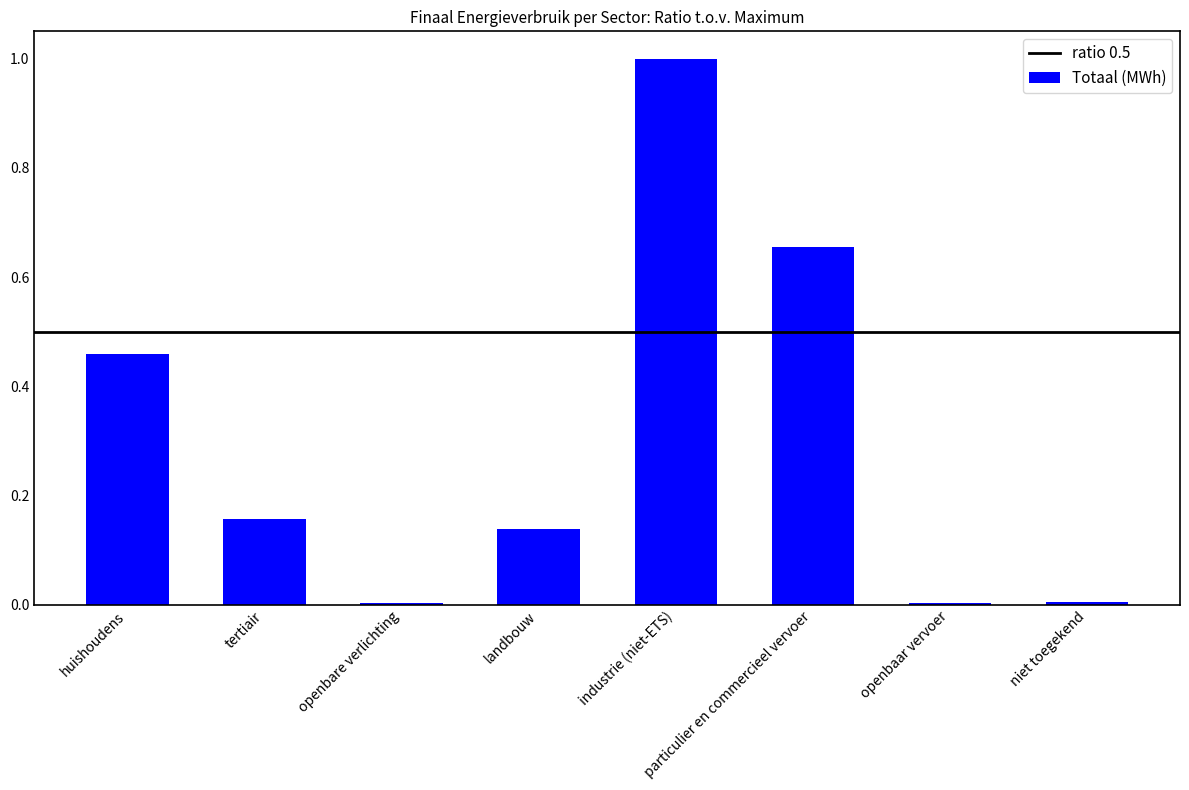

What is the label of the 5th bar from the right?

landbouw